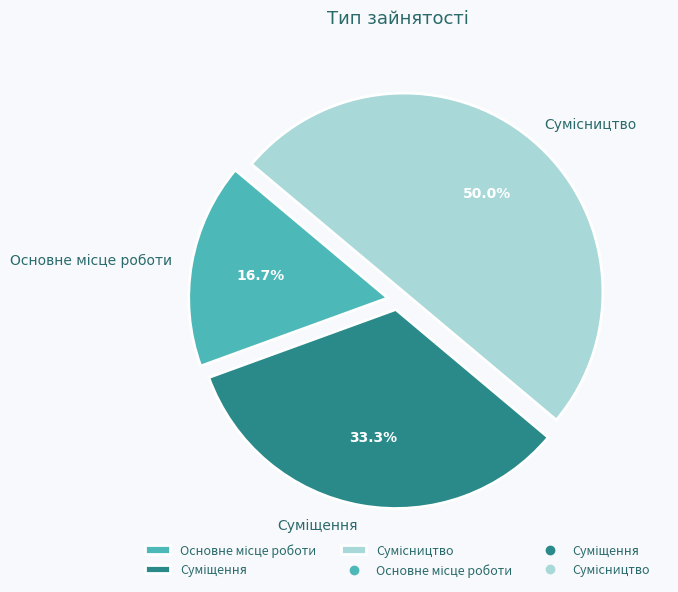

How many slices are in this pie chart?

3